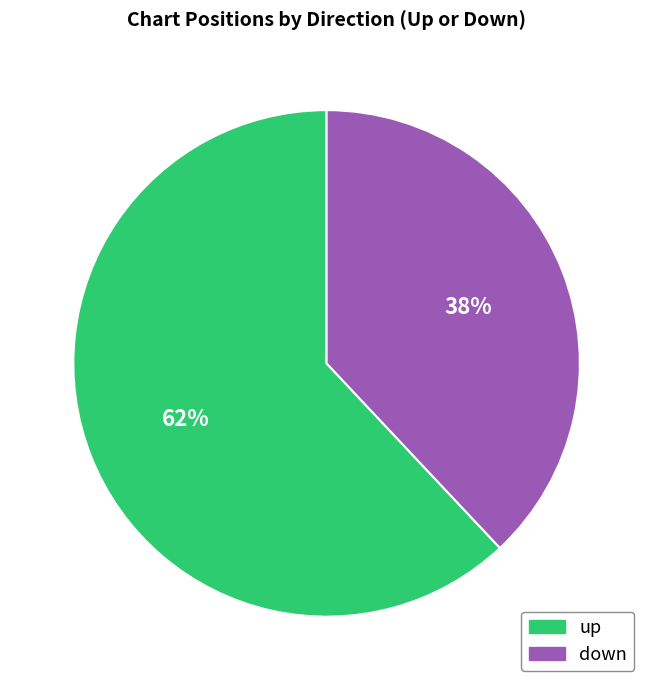

How many slices are in this pie chart?

2